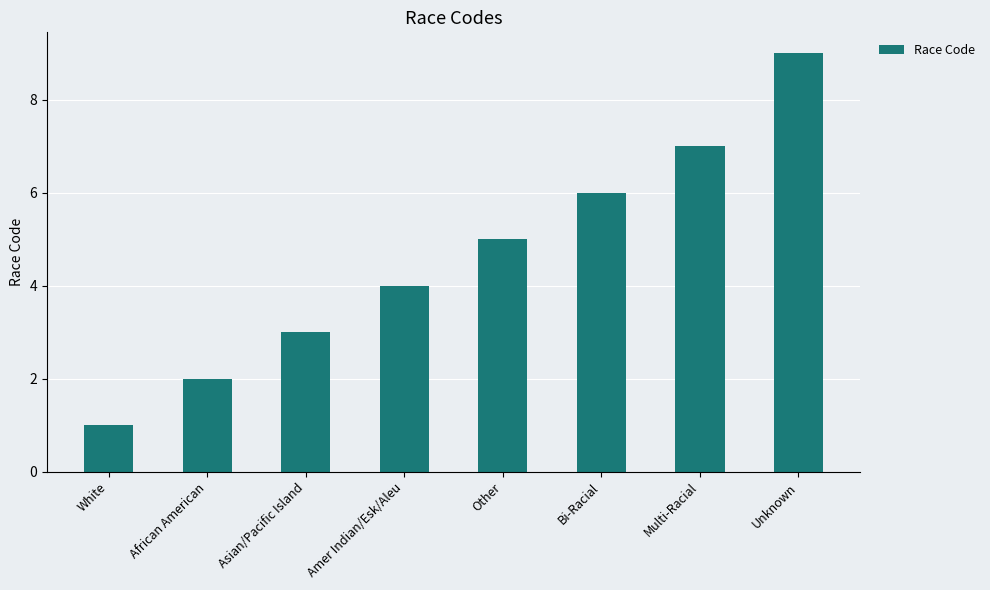

What position from the right is Other?

4